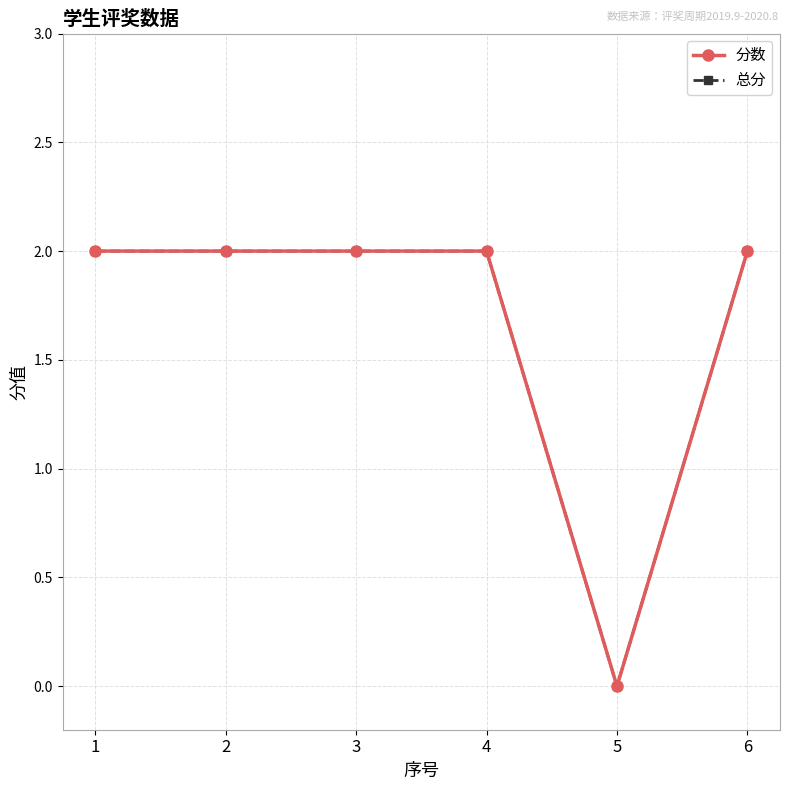

Is this an area chart (filled region under the line)?

No